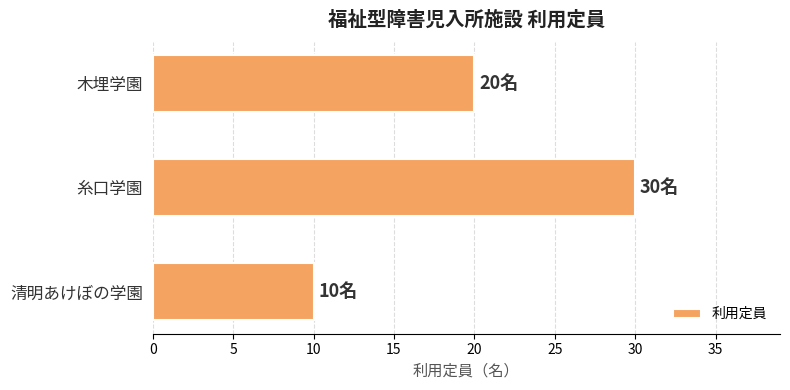

At which label is the value closest to 20?

木埋学園